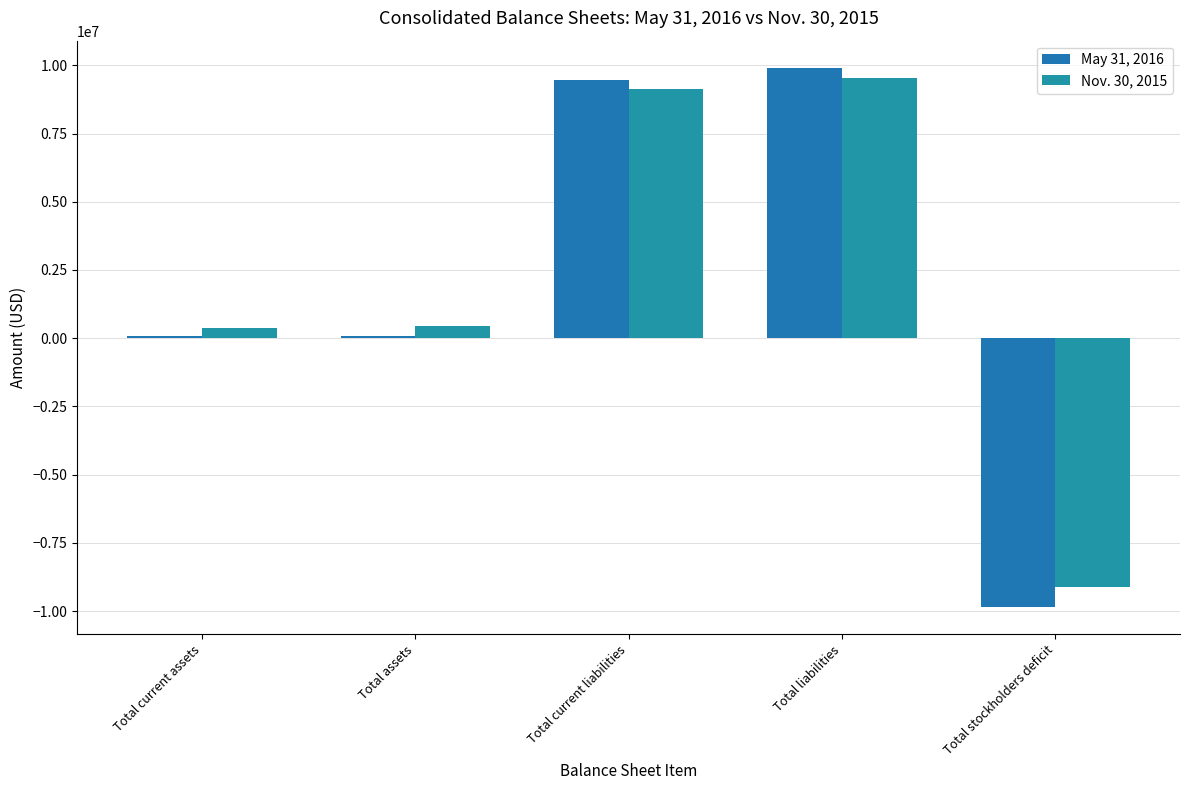

How many bars are there in total?

10